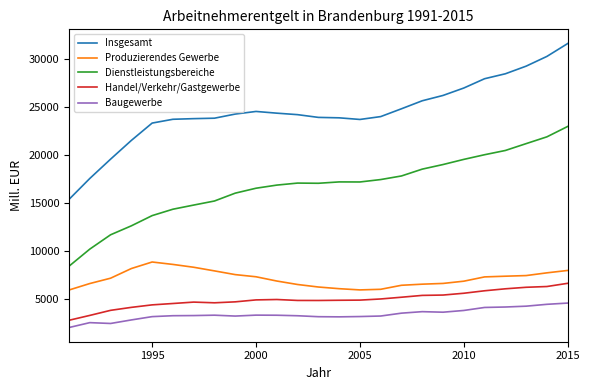

What is the sum of all Handel/Verkehr/Gastgewerbe values?

124175.3